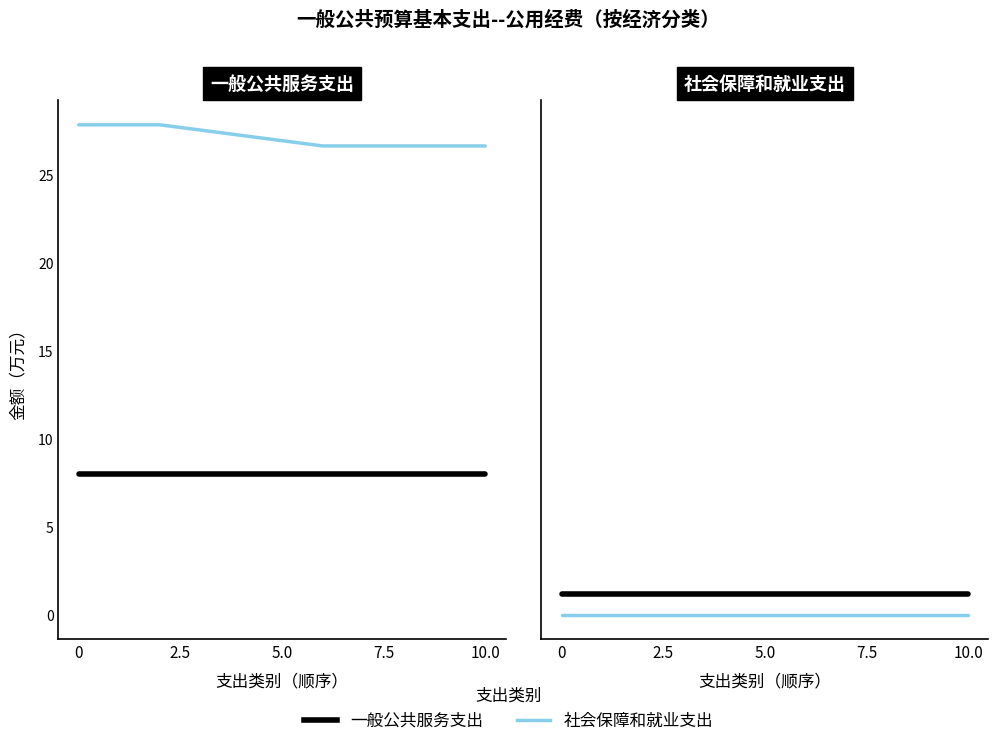

The 一般公共服务支出 series shows 1.7 at 5.0. True or false?

False